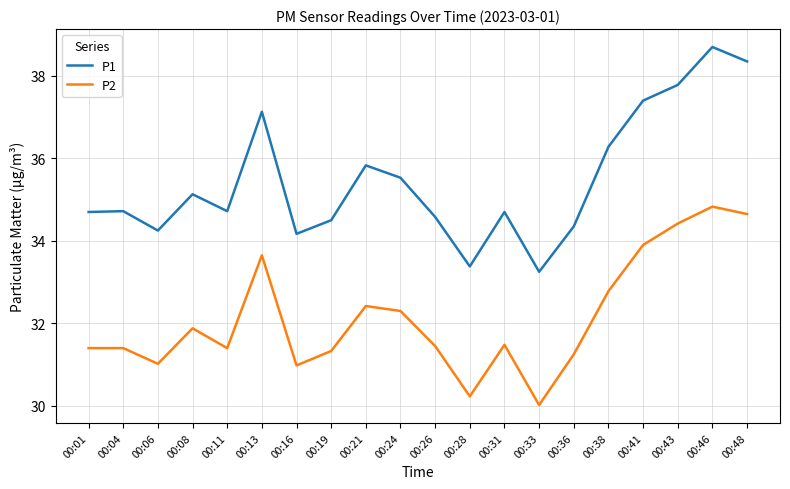

Does the chart display data point markers on the line(s)?

No